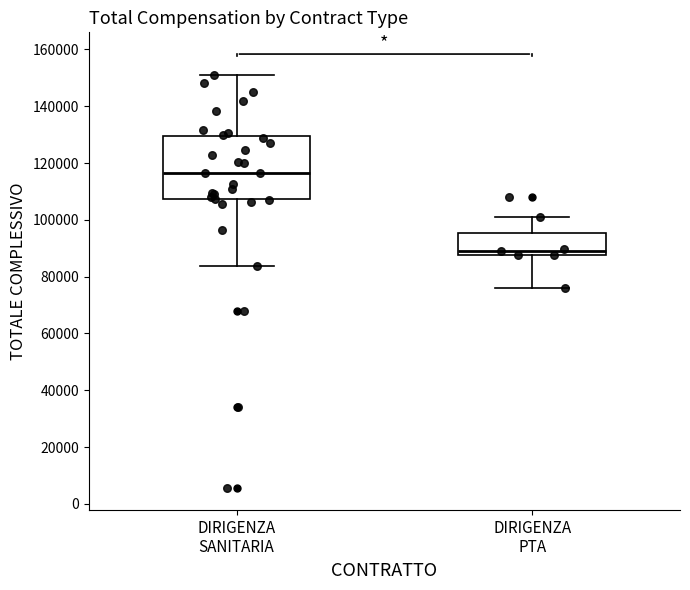

Where is the lower edge of the box for DIRIGENZA PTA on the y-axis? The values are not printed on the chart, so give them approximately, as read against the axis.

88000